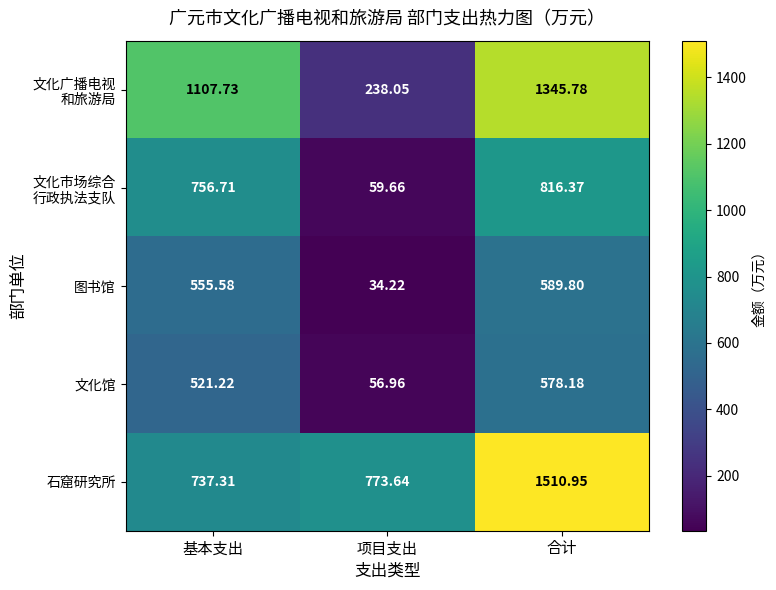

Which category has the highest value across all series?

合计